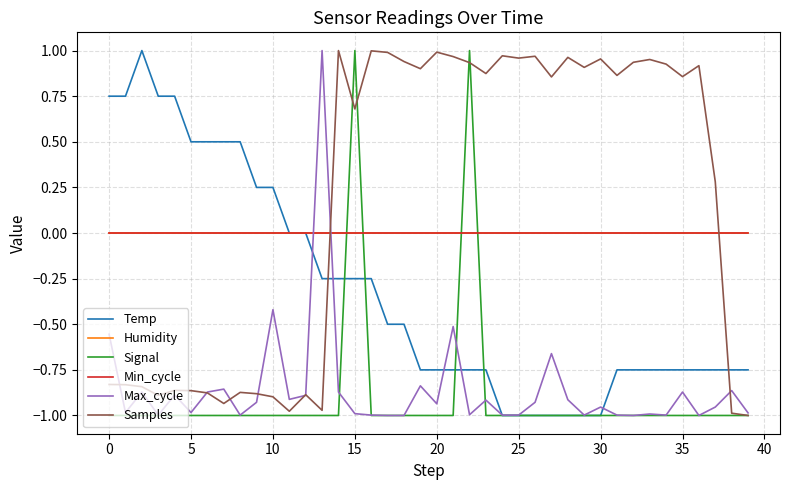

Which category has the lowest value across all series?

24